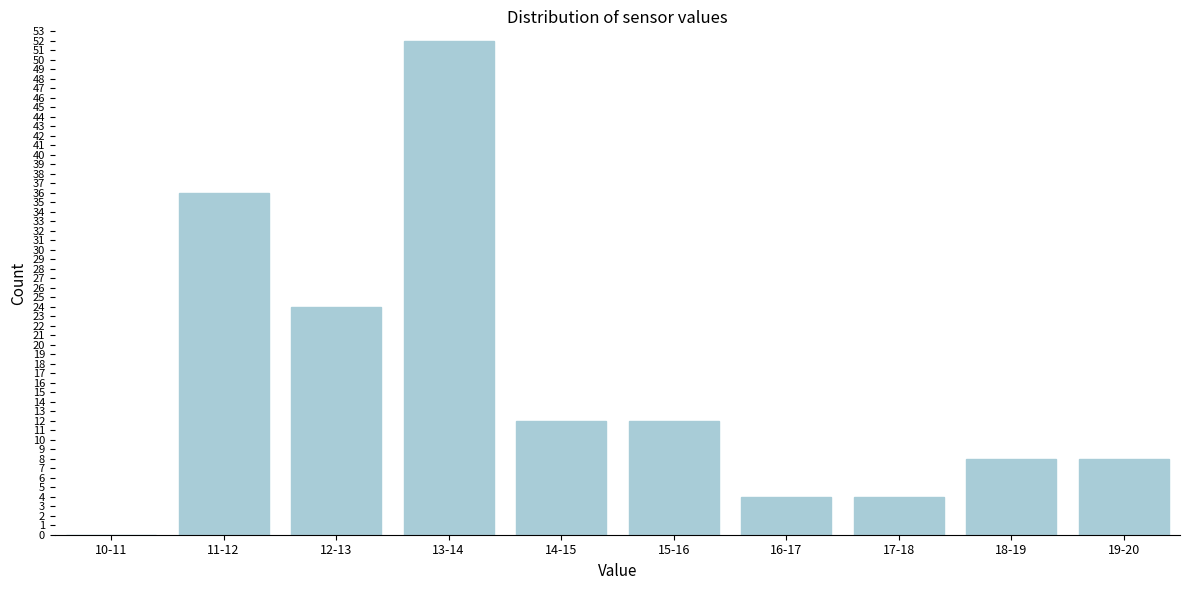

Reading left to right, what are all the values shown in this chart?

10-11=0	11-12=36	12-13=24	13-14=52	14-15=12	15-16=12	16-17=4	17-18=4	18-19=8	19-20=8